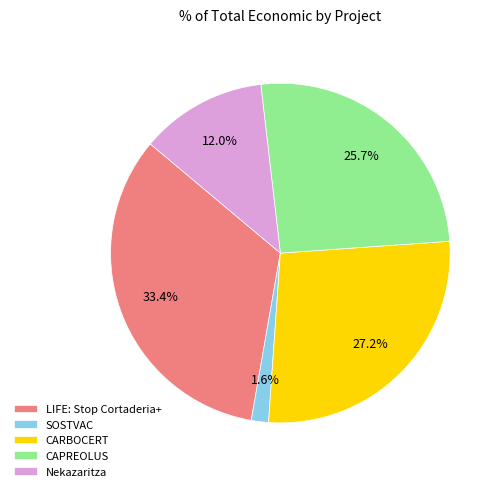

How many slices are in this pie chart?

5